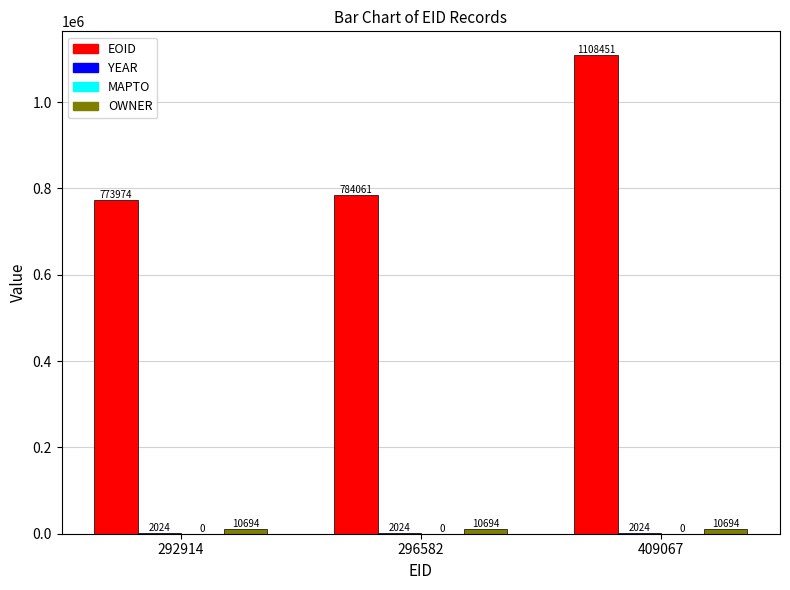

Which series has the largest range (max minus min)?

EOID